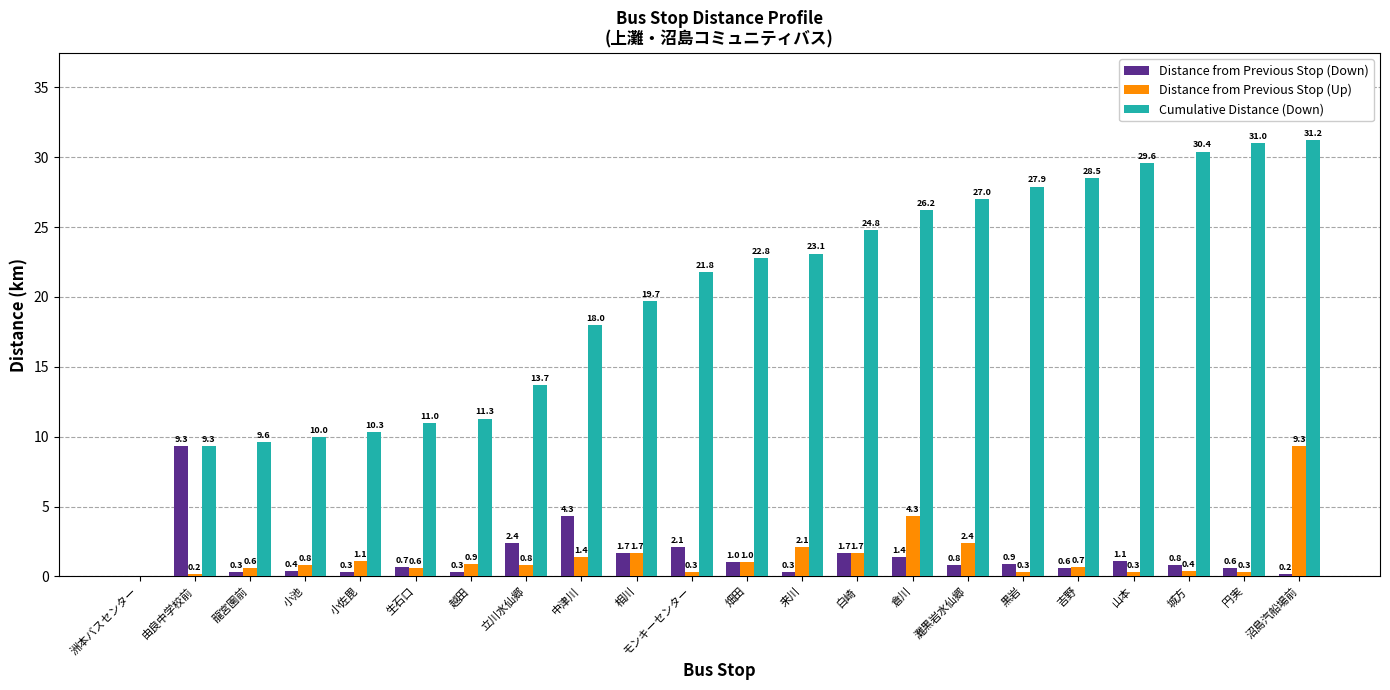

The value of Cumulative Distance (Down) at 沼島汽船場前 is 31.2. True or false?

True